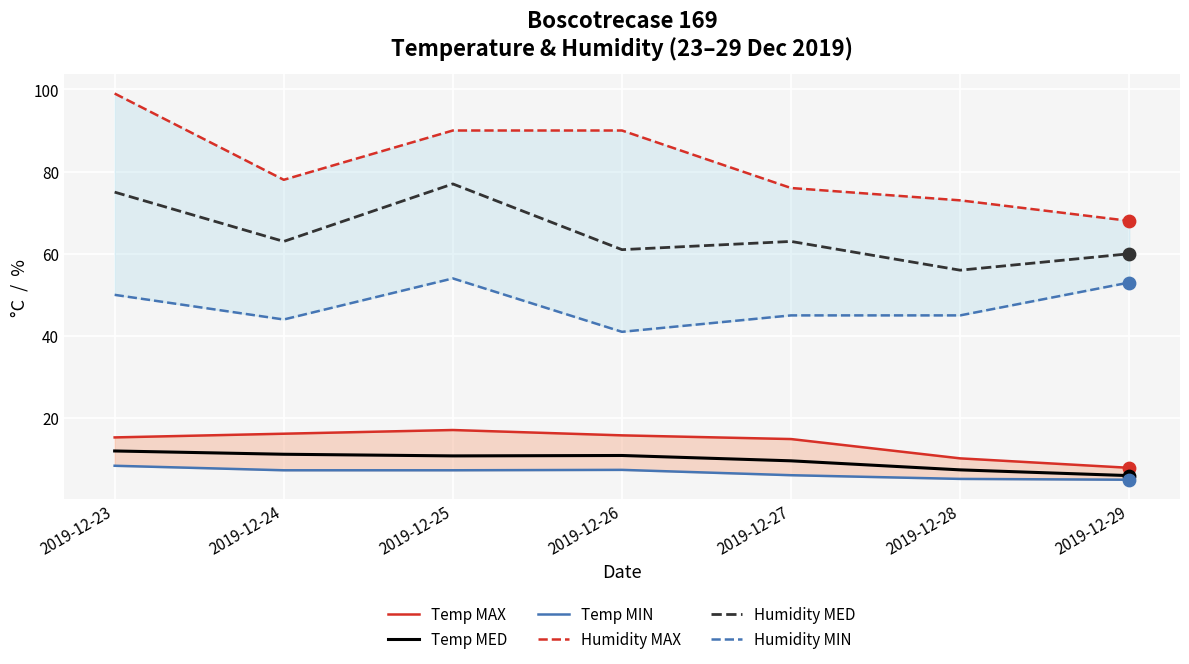

Which series contains the lowest Y value?

Temp MIN